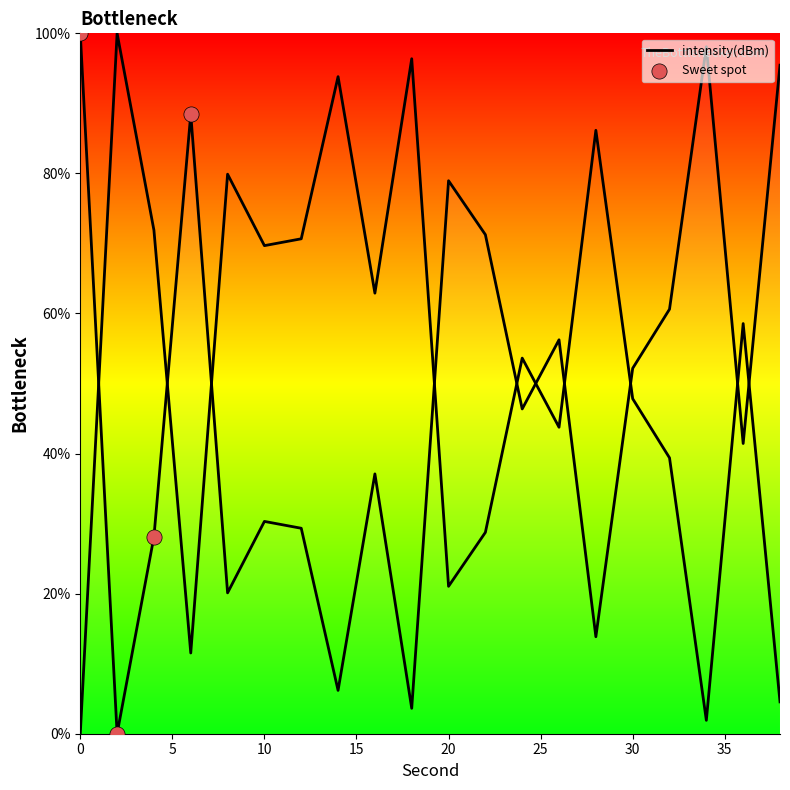

What is the change in value from 4 to 8?

-8.0